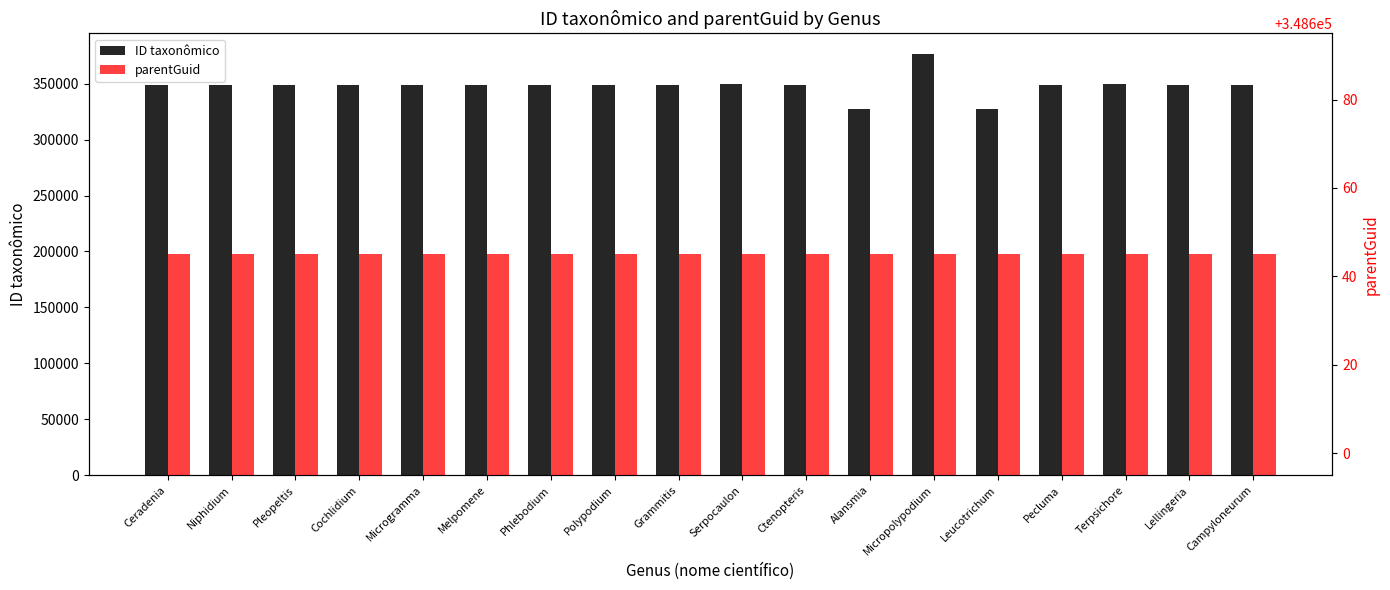

Between Niphidium and Ceradenia, which is larger?

Niphidium